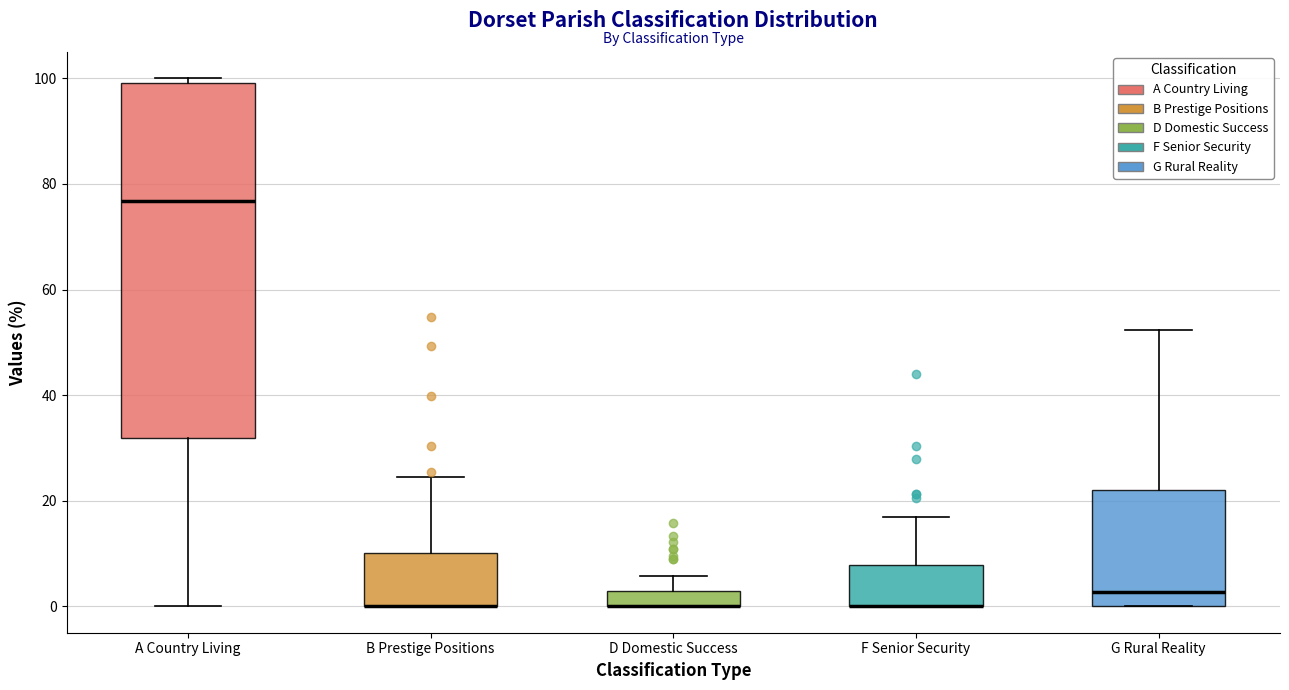

Where does the median line of the box for G Rural Reality sit on the y-axis? The values are not printed on the chart, so give them approximately, as read against the axis.

2